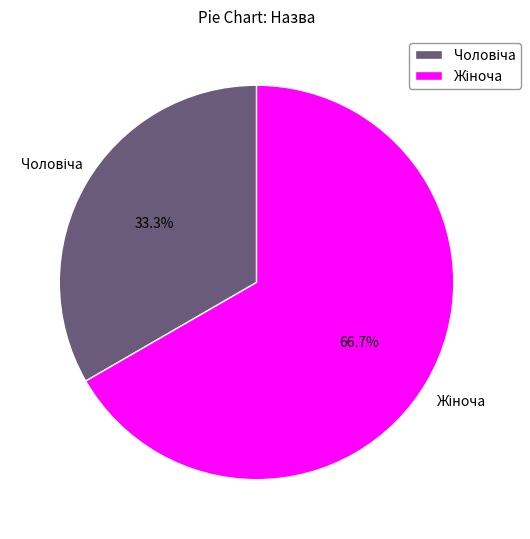

Is there a majority slice in this chart?

Yes